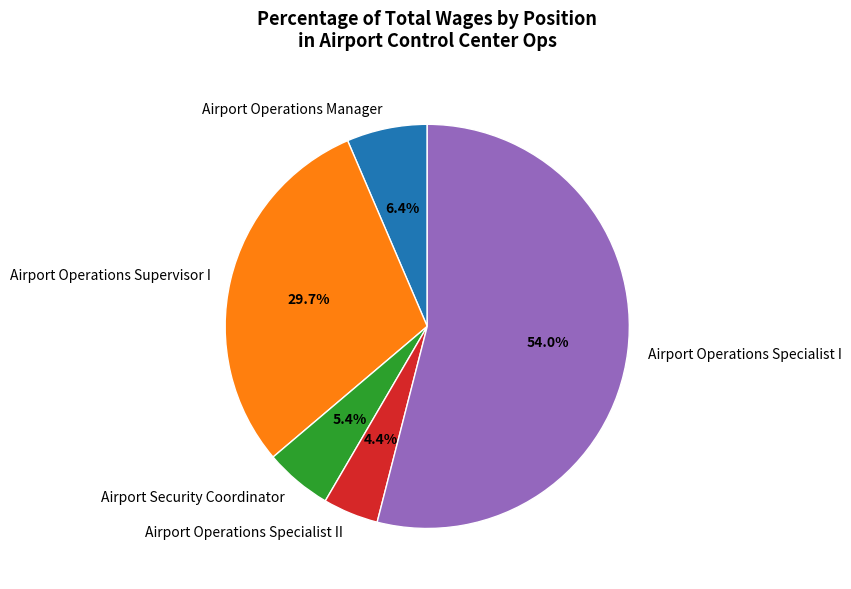

To the nearest percent, what is the difference between the largest and smallest slice percentages?

50%